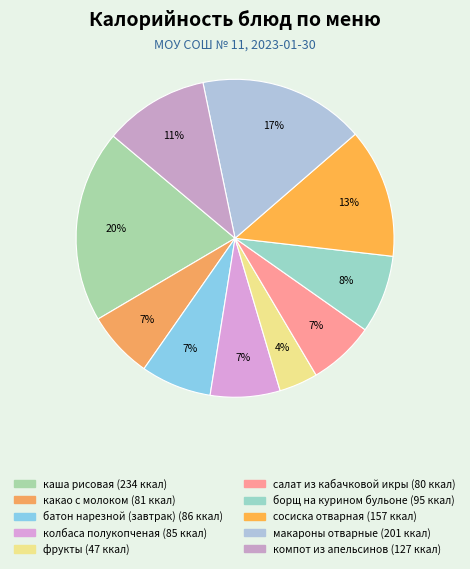

What percentage is the компот из апельсинов slice, to the nearest percent?

11%